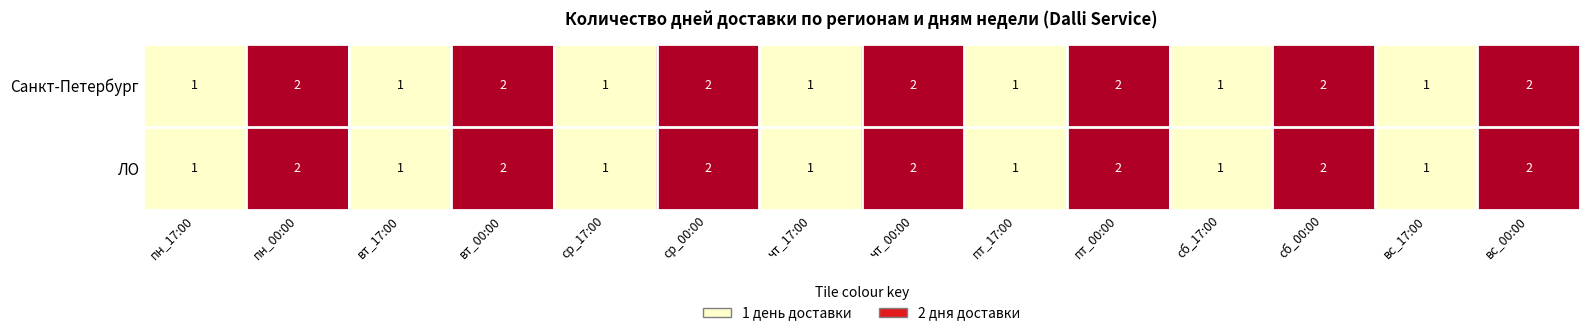

What is the minimum value shown in the chart?

1